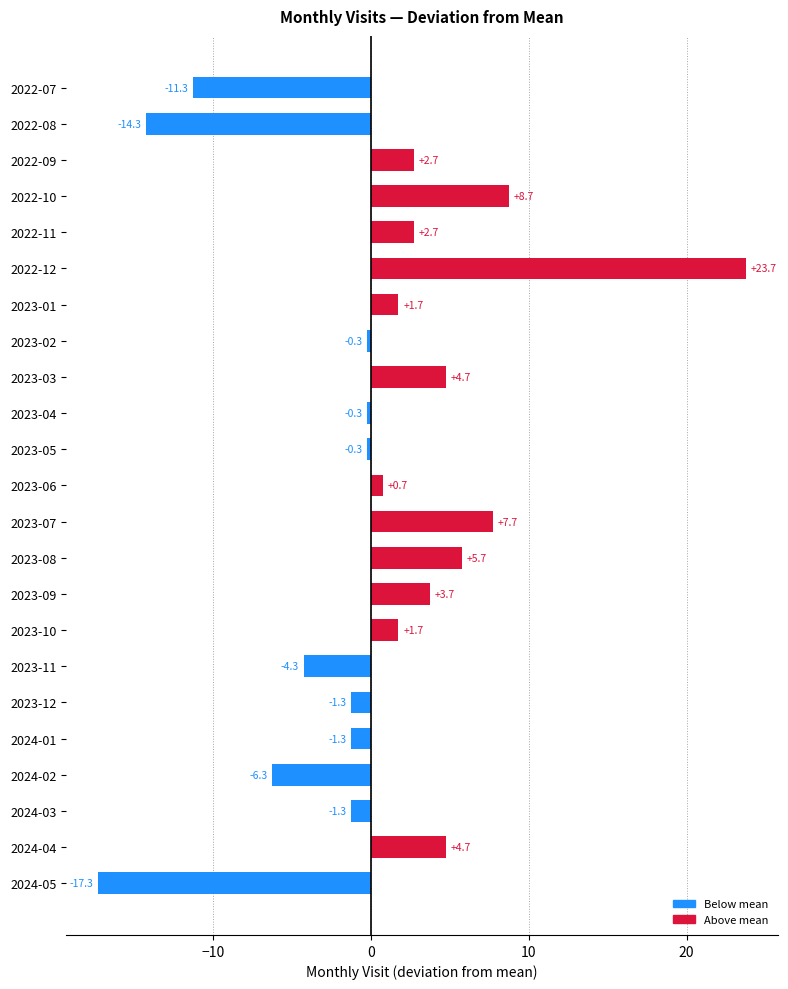

How many values are above zero?

12